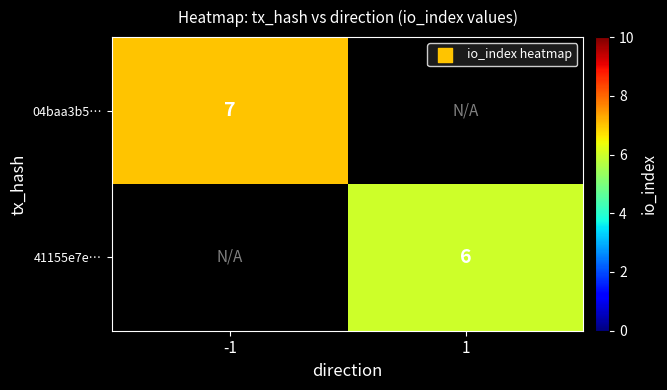

The value of 41155e7e… at 1 is 8. True or false?

False